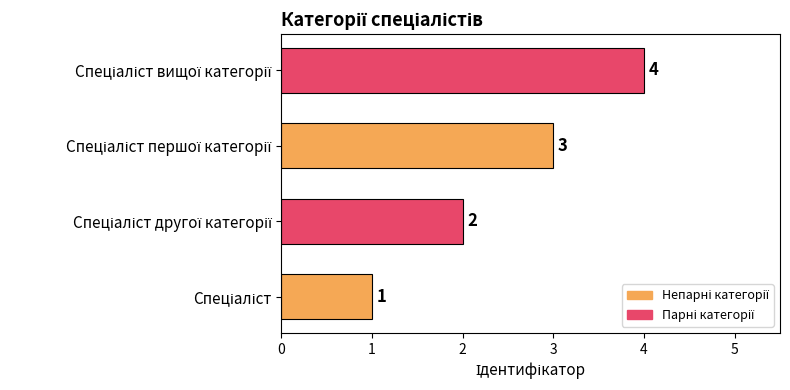

What is the greatest value displayed?

4